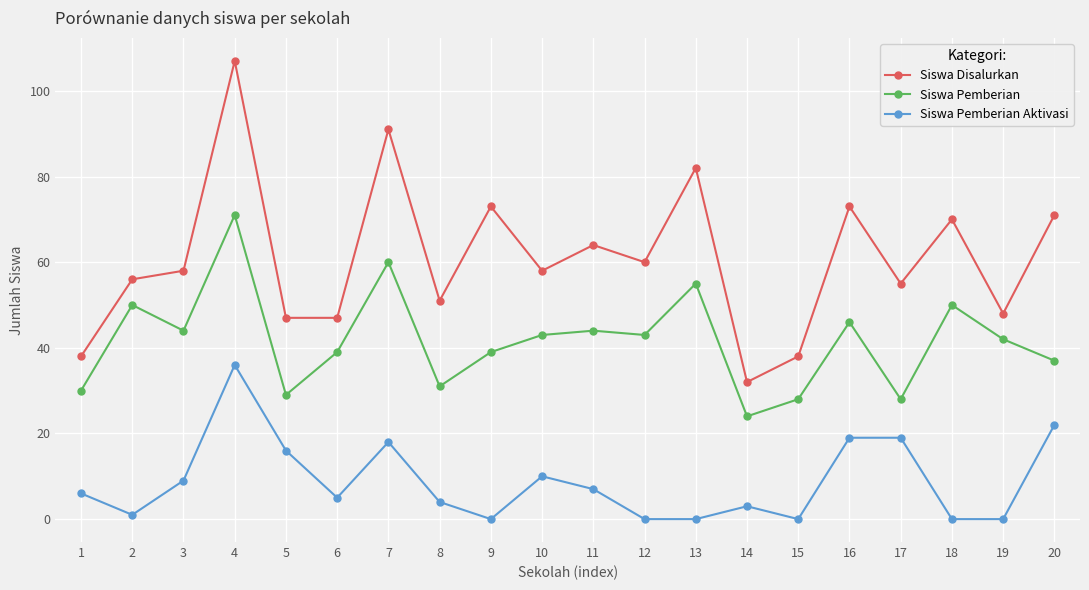

Is the value of Siswa Disalurkan at 7 greater than the value of Siswa Pemberian Aktivasi at 9?

Yes